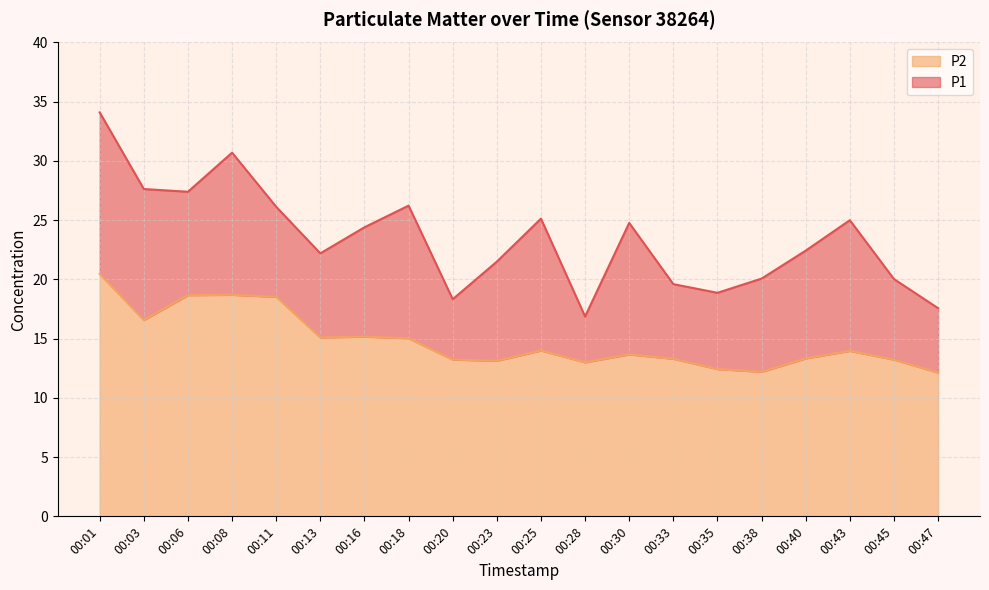

True or false: P1 and P2 cross at least once.

False